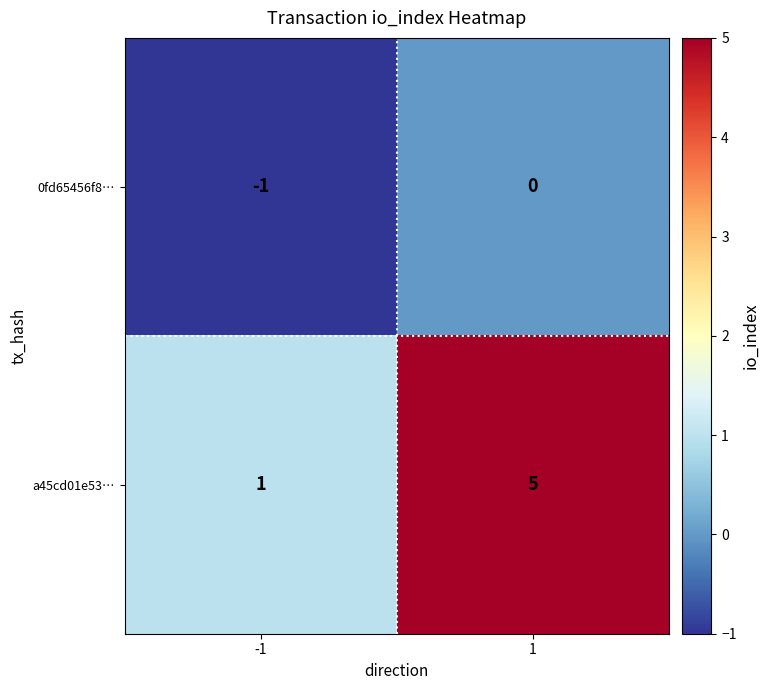

What is the sum of the a45cd01e53… values at -1 and 1?

6